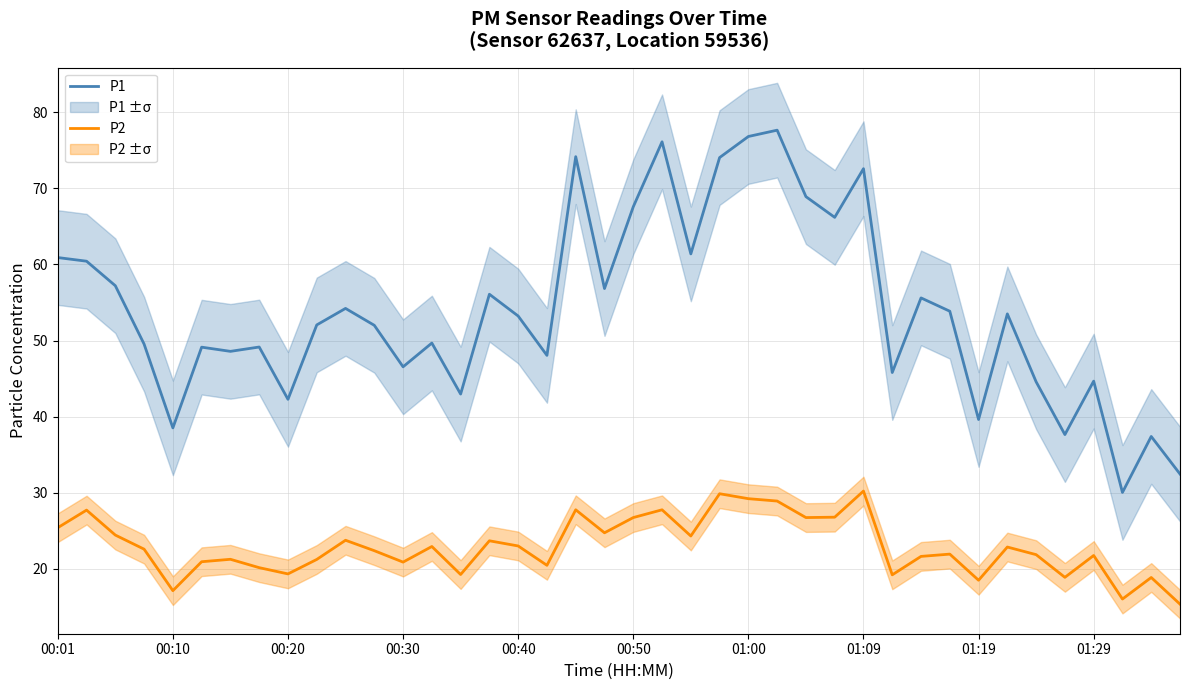

What is the lowest value of the P2 series?

15.4